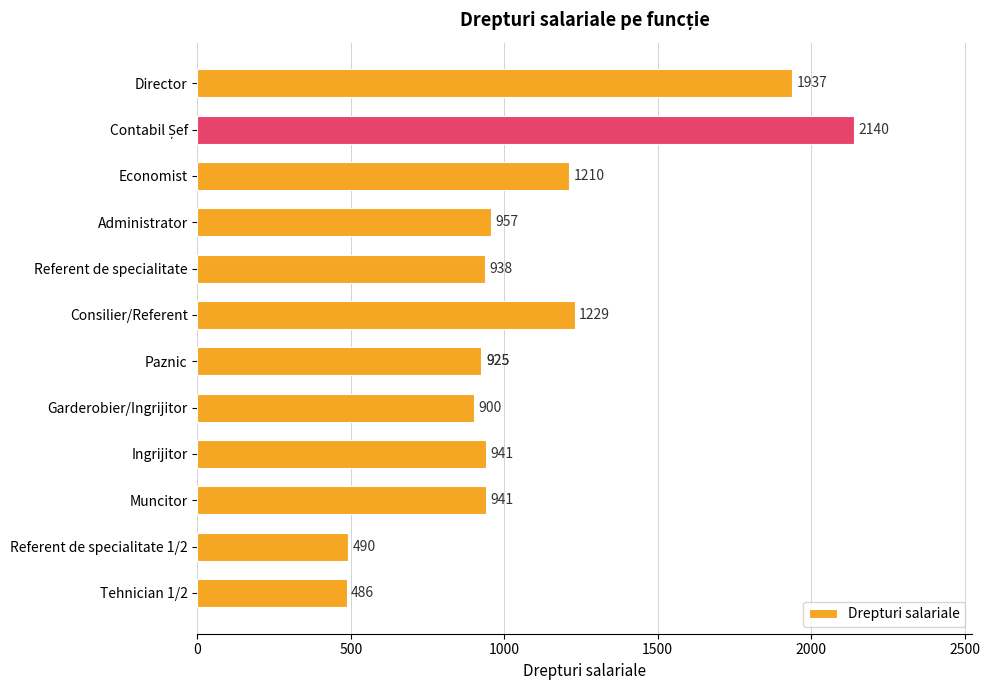

Does the chart contain stacked bars?

No